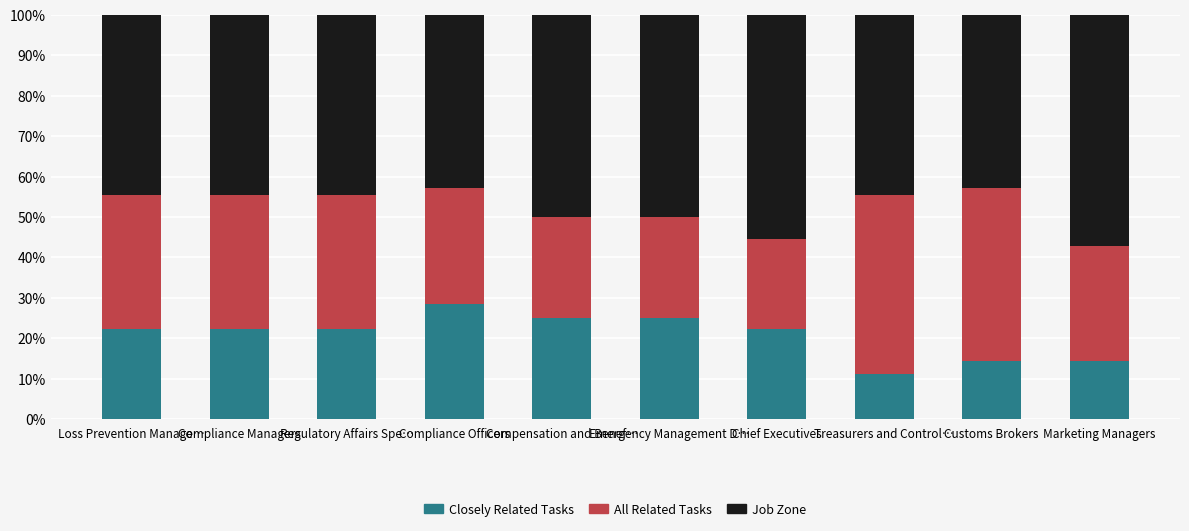

What is the lowest value of the Closely Related Tasks series?

11.1